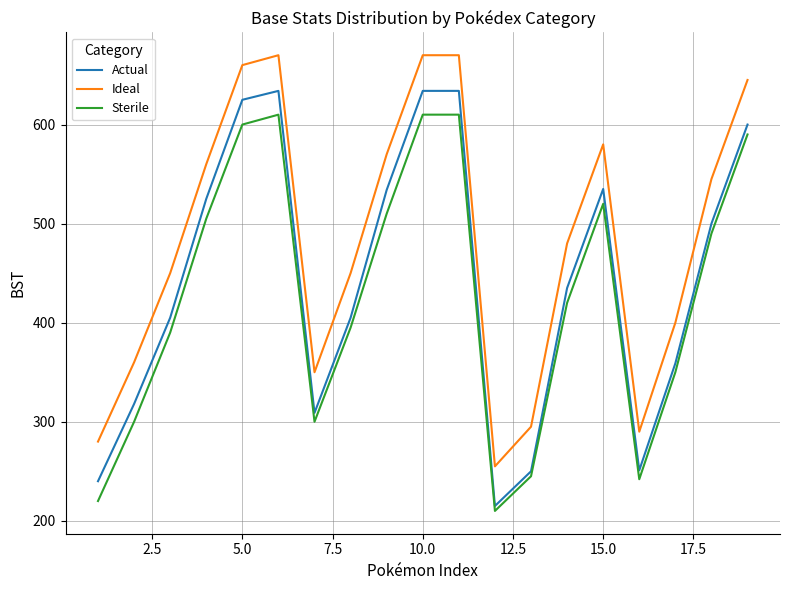

What is the difference between the maximum and minimum values in the Sterile series?

400